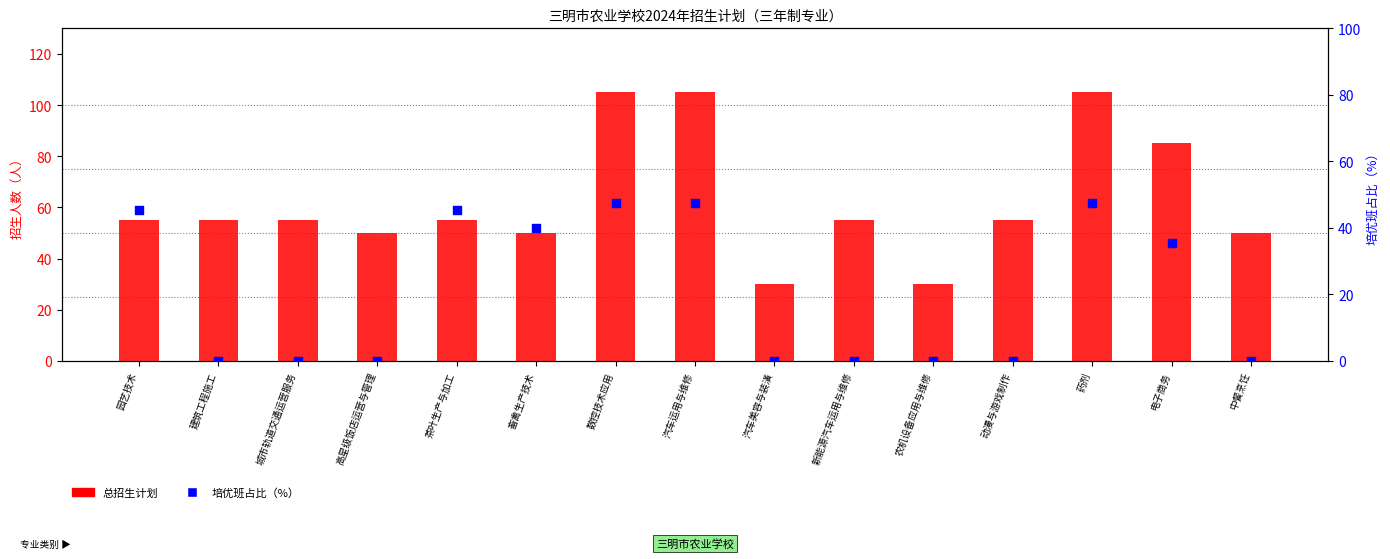

What is the total value across all series at 中餐烹饪?

50.0